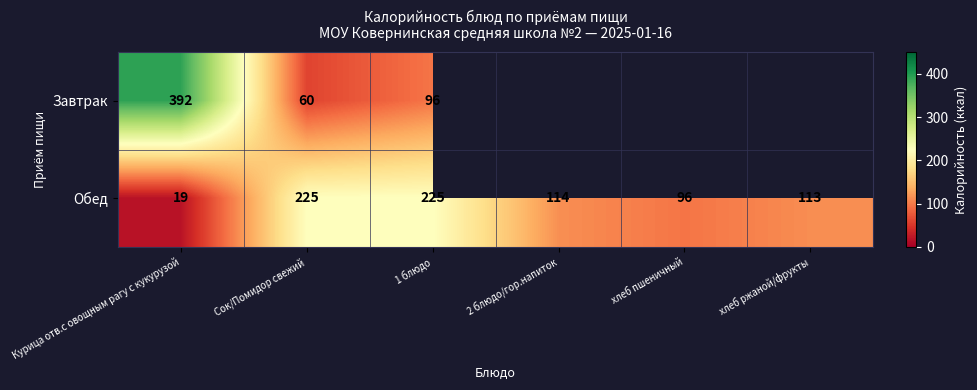

Rank the series at 1 блюдо from highest to lowest value.

Обед, Завтрак